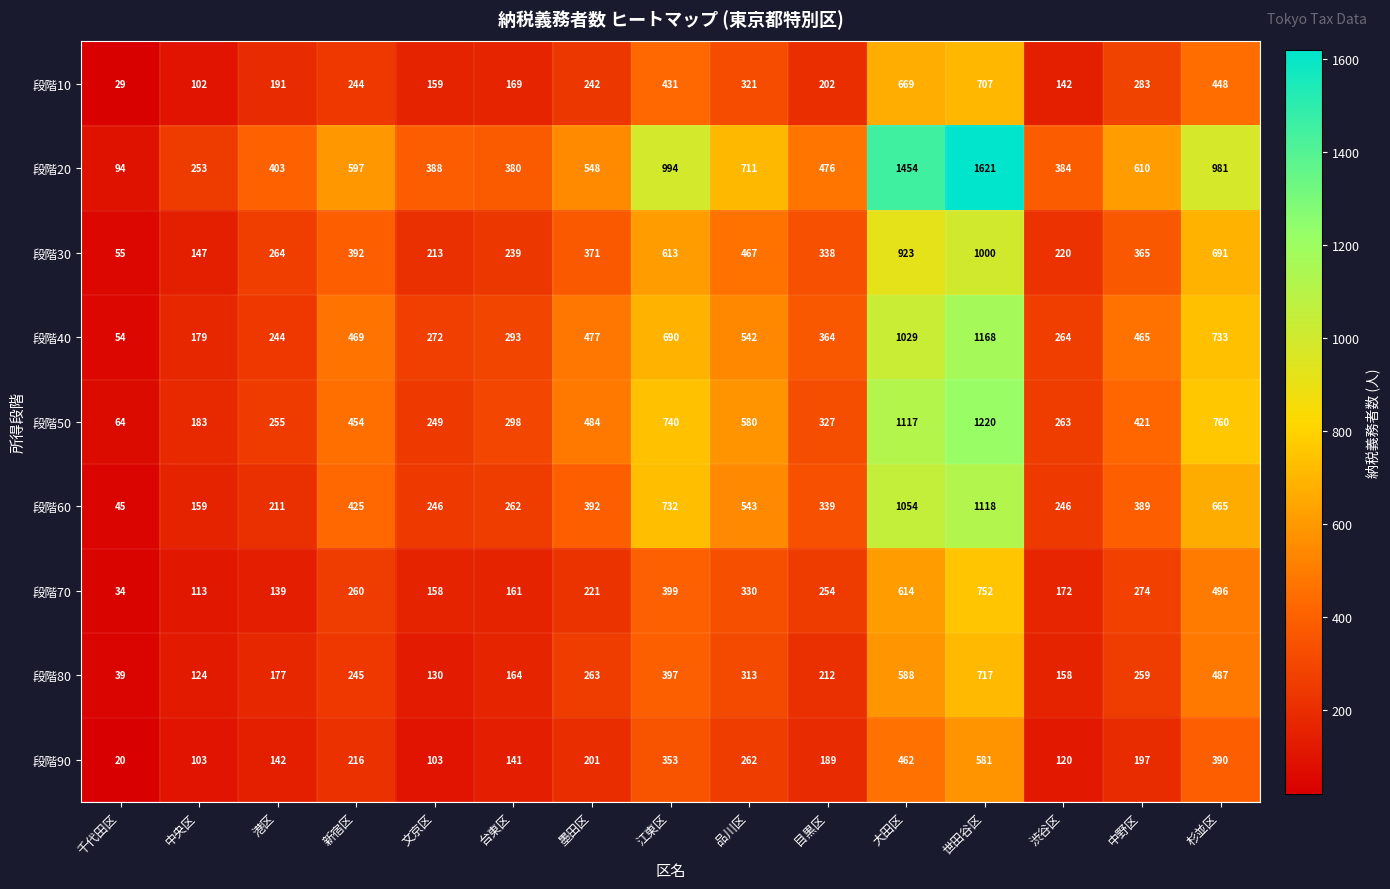

What is the approximate value of 段階80 at 世田谷区?

717